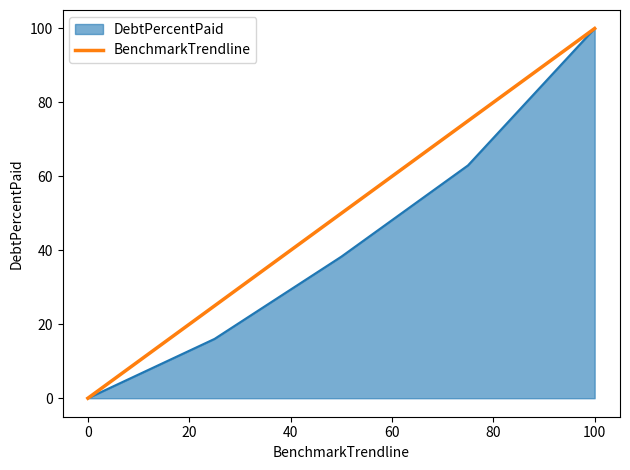

Which series has the largest total across all categories?

BenchmarkTrendline